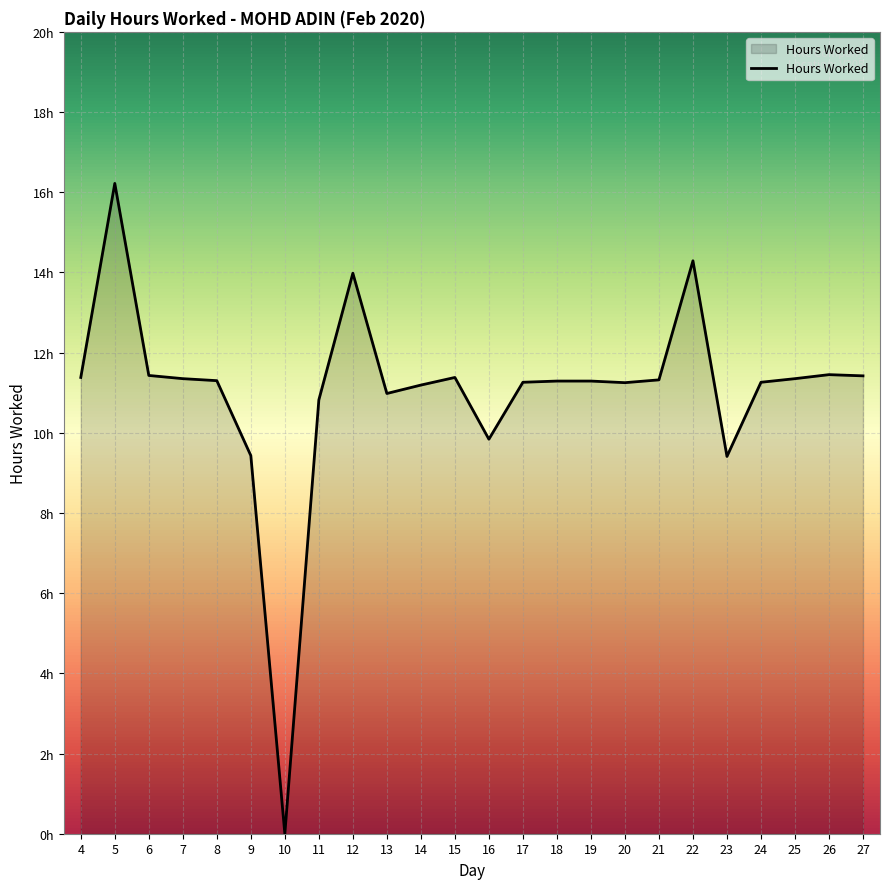

Reading left to right, what are all the values shown in this chart?

4=11.4	5=16.2	6=11.4	7=11.3	8=11.3	9=9.4	10=0.0	11=10.8	12=14.0	13=11.0	14=11.2	15=11.4	16=9.8	17=11.3	18=11.3	19=11.3	20=11.2	21=11.3	22=14.3	23=9.4	24=11.3	25=11.3	26=11.4	27=11.4